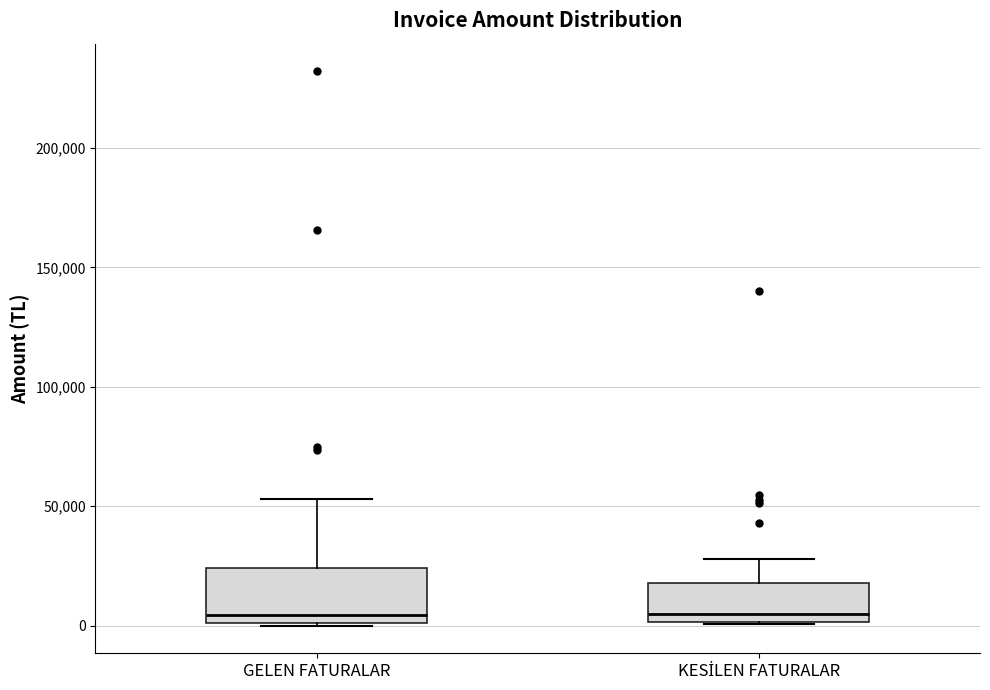

Reading left to right, transcribe this box plot: for each box, give where its median line is, the range the box spans, and where its two whiskers end, as read against the y-axis. The values are not printed on the chart, so give them approximately, as read against the axis.

GELEN FATURALAR: median 5000, box 0 to 25000, whiskers 0 to 55000
KESİLEN FATURALAR: median 5000, box 0 to 20000, whiskers 0 to 30000